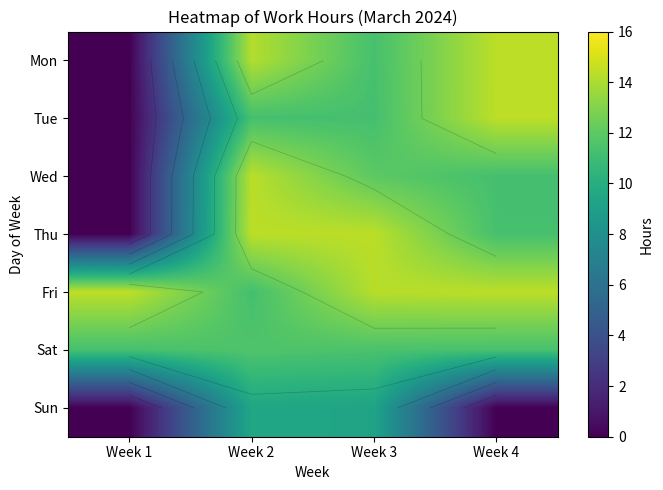

What is the difference between the maximum and minimum values in the Mon series?

14.4